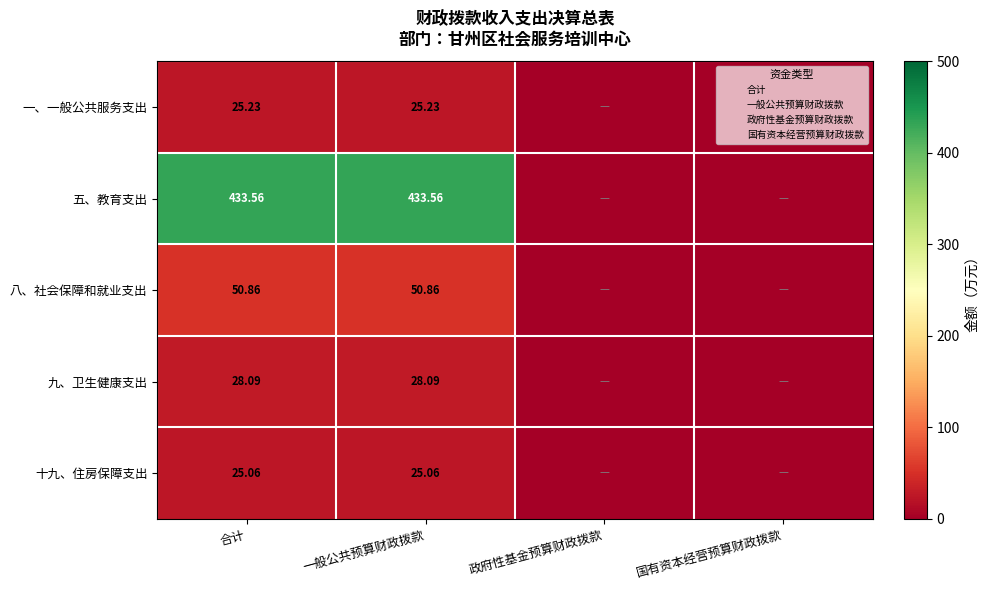

At which category is the sum across all series the highest?

合计